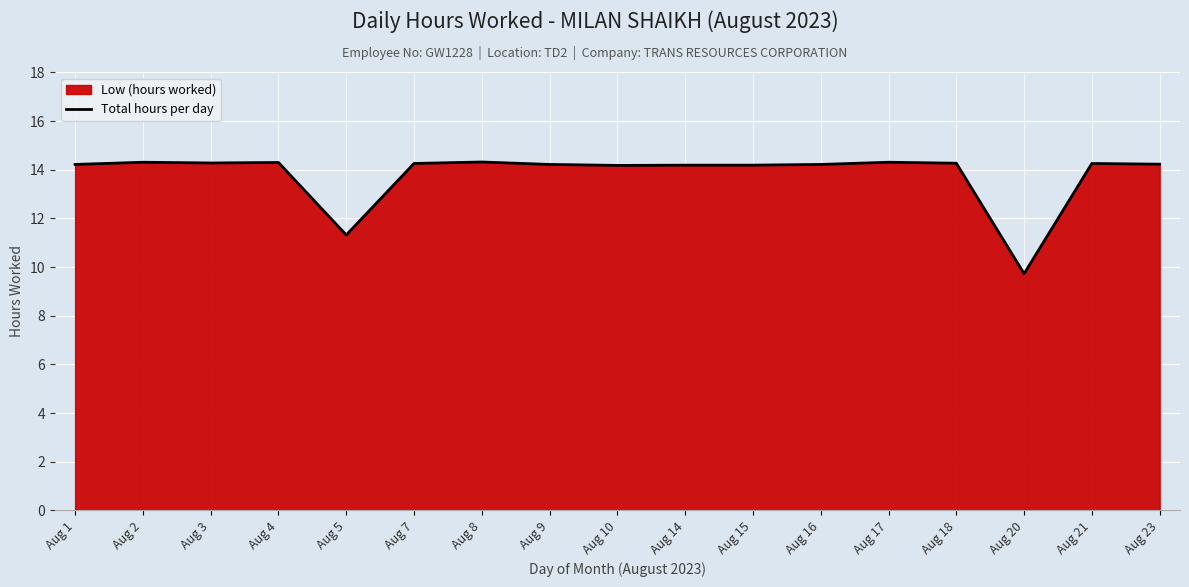

What is the value of the 8th point from the left?

14.2